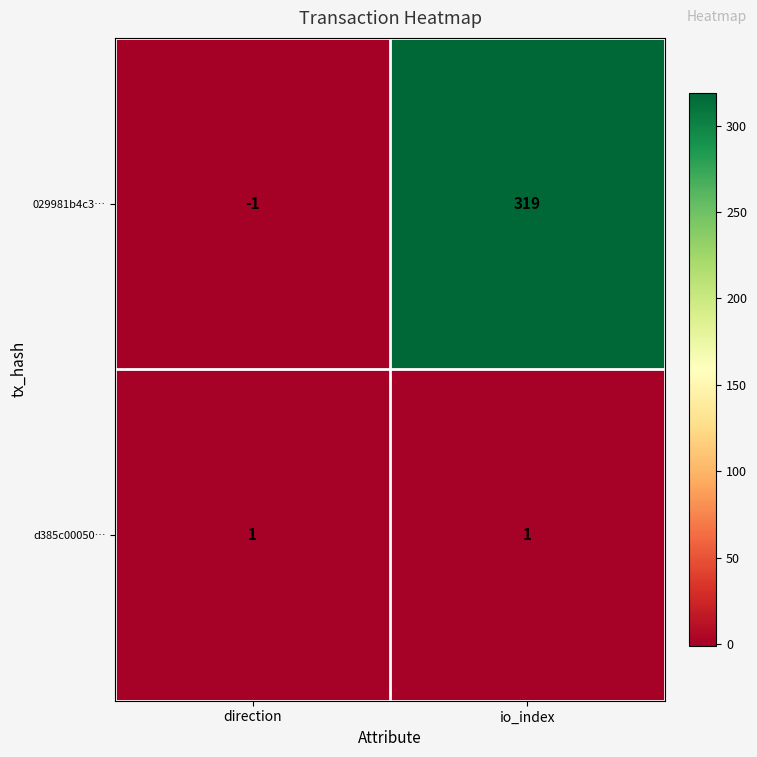

Reading left to right, what are all the values shown in this chart?

029981b4c3…: -1	319
d385c00050…: 1	1